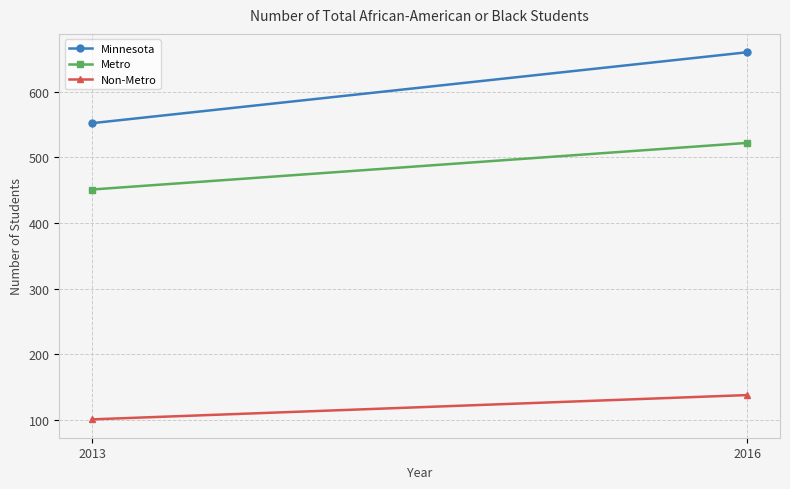

Which series has the largest total across all categories?

Minnesota